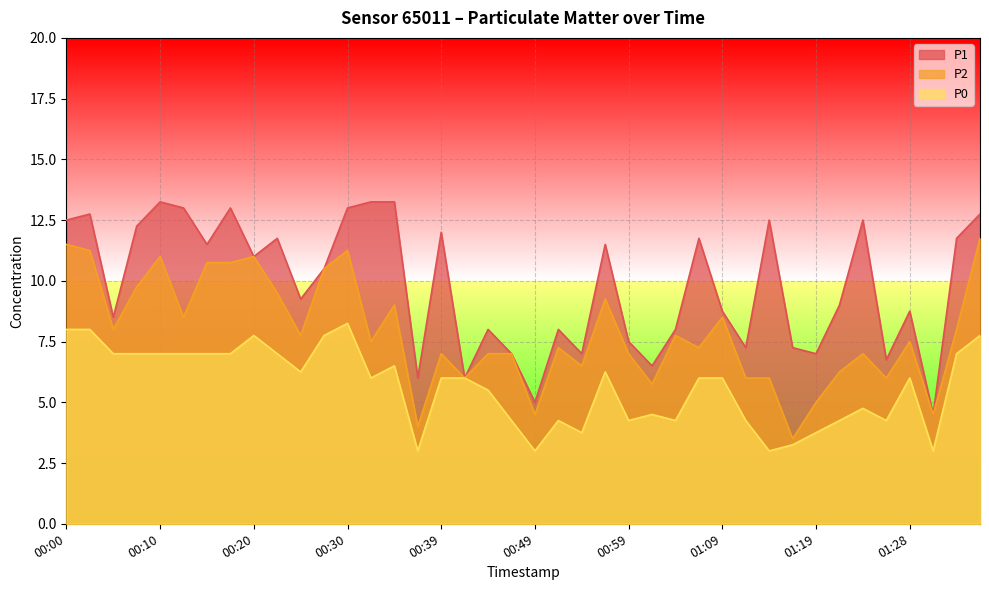

Where is the first local minimum for P1?

00:05